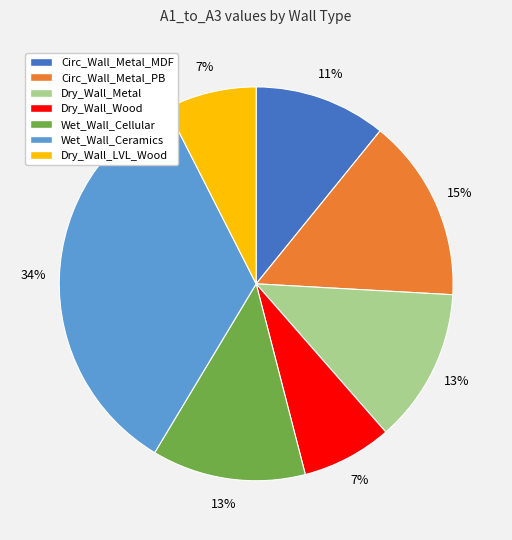

Combined, do Dry_Wall_LVL_Wood and Circ_Wall_Metal_MDF account for over 50%?

No